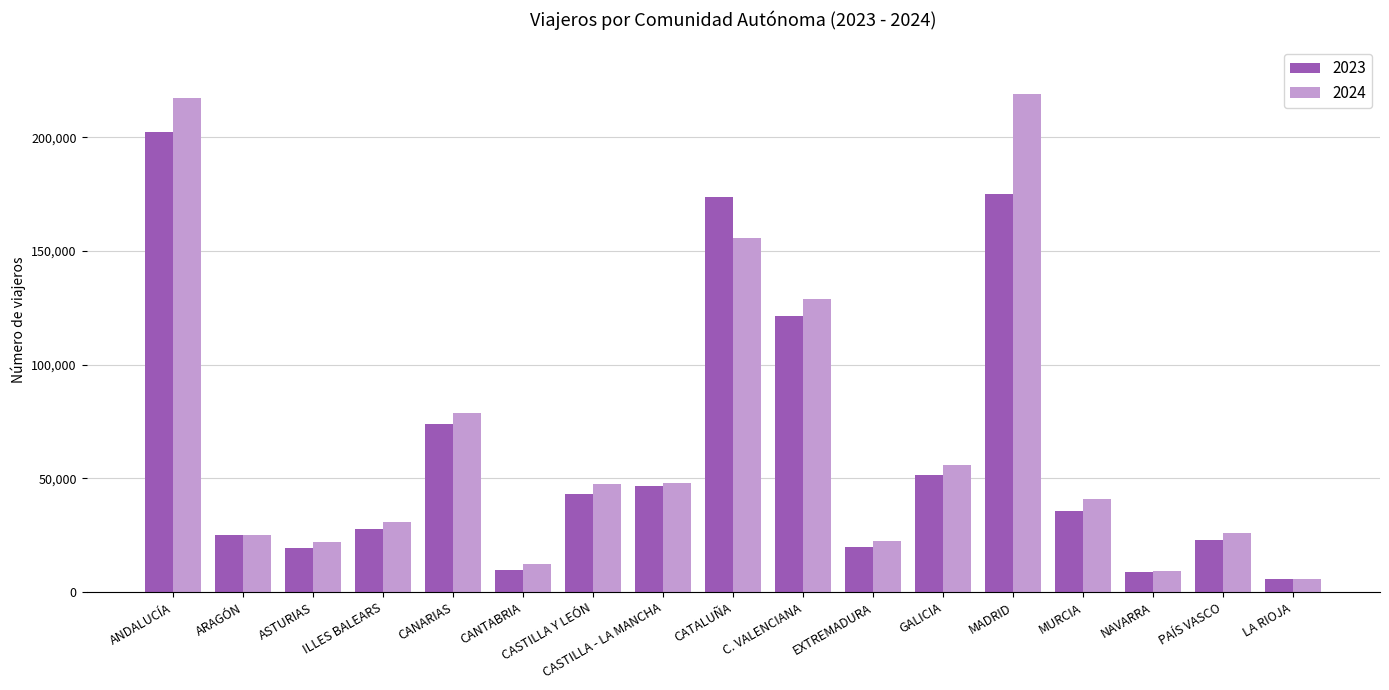

Where does the 2023 series first go above 35504?

ANDALUCÍA